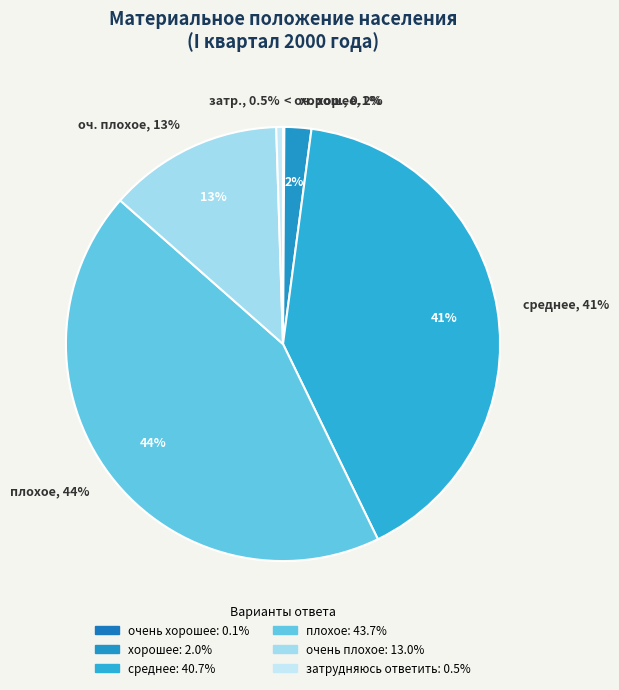

The очень хорошее slice represents 0% of the pie. True or false?

True